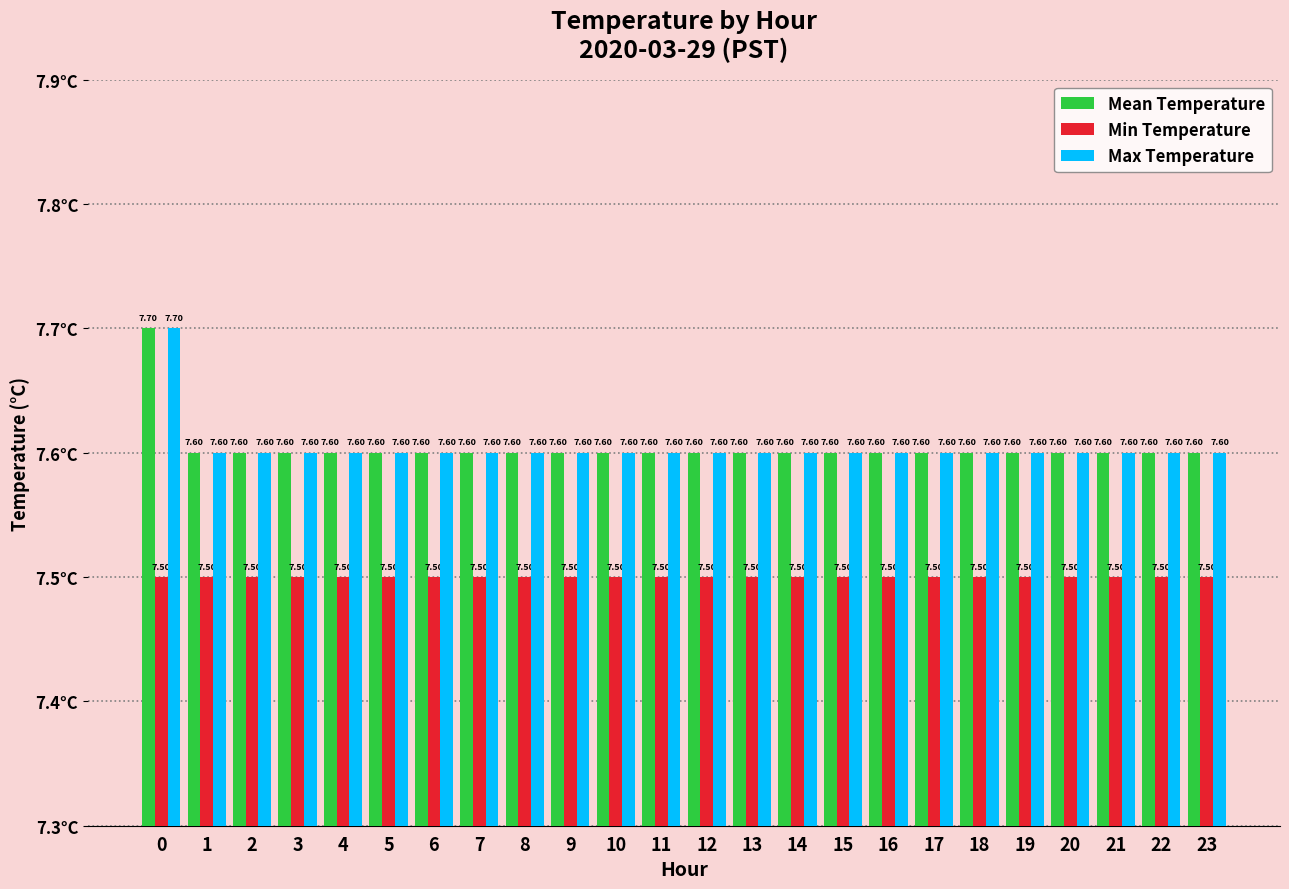

The Min Temperature series shows 10.4 at 6. True or false?

False